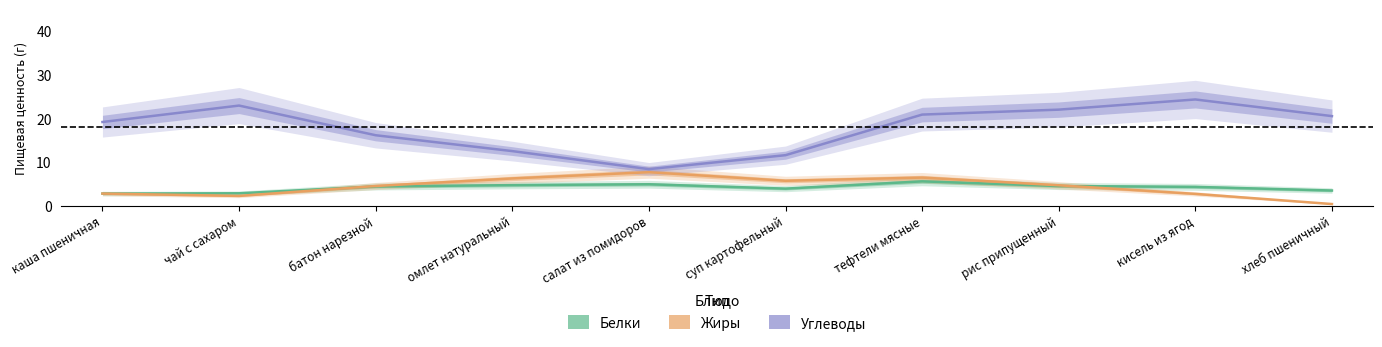

At which category does the chart reach its peak across all series?

кисель из ягод